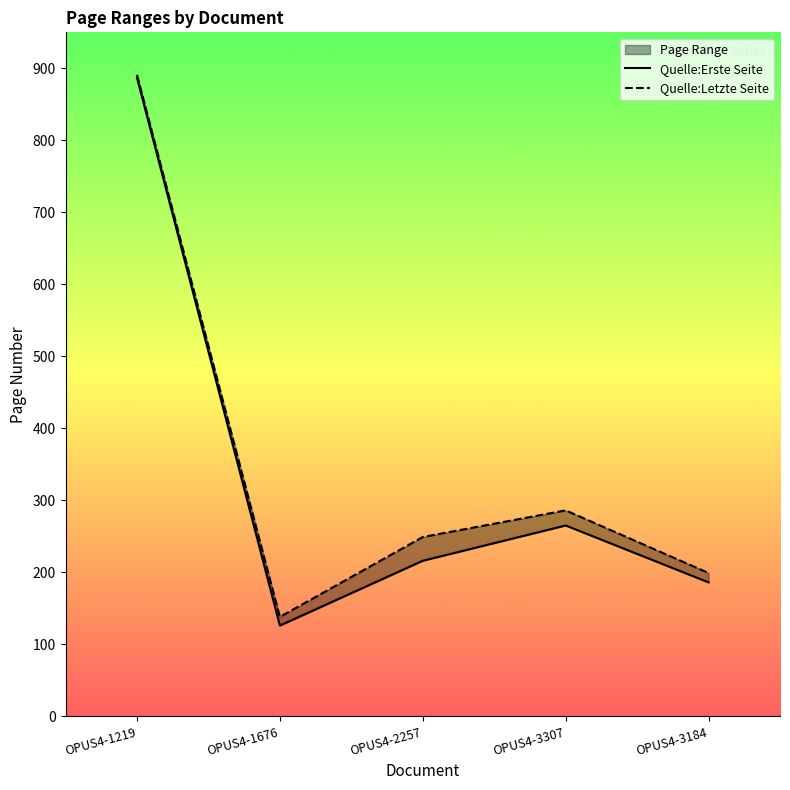

What is the sum of the Quelle:Letzte Seite values at OPUS4-3184 and OPUS4-1676?

337